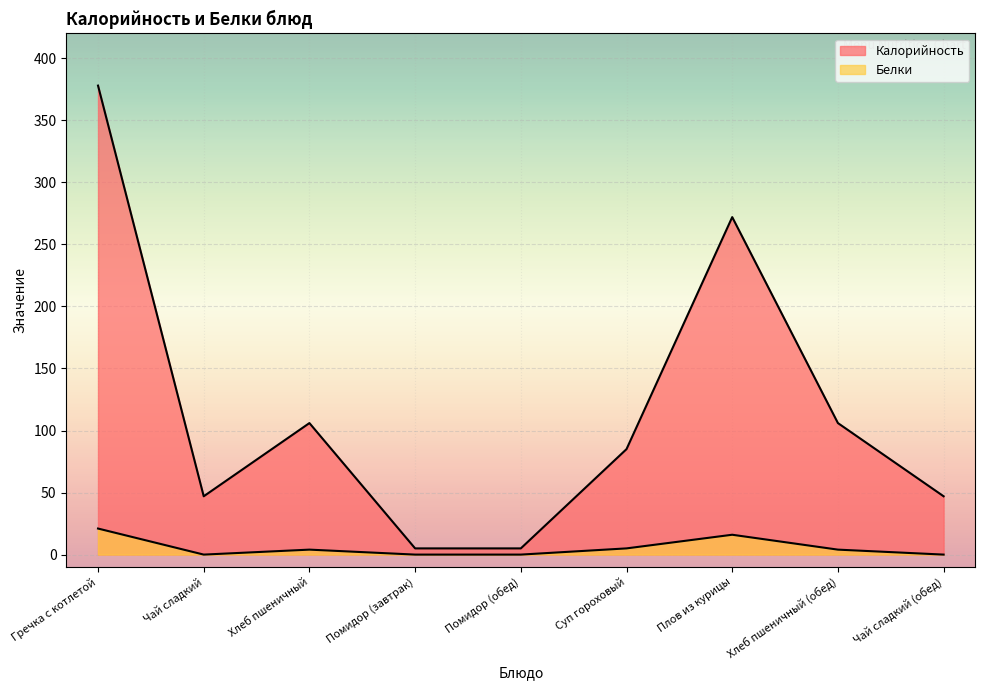

Is it true that Белки equals 16 at Плов из курицы?

True